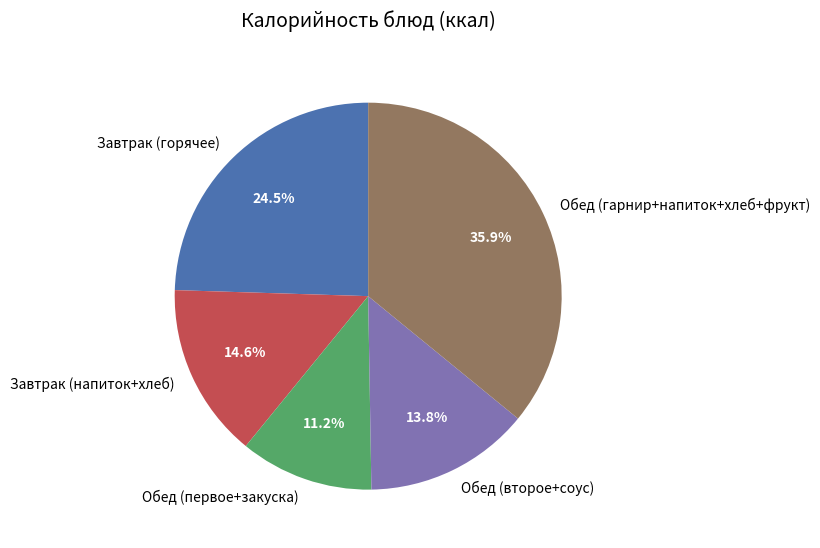

What percentage is NOT represented by Обед (первое+закуска)?

88.8%